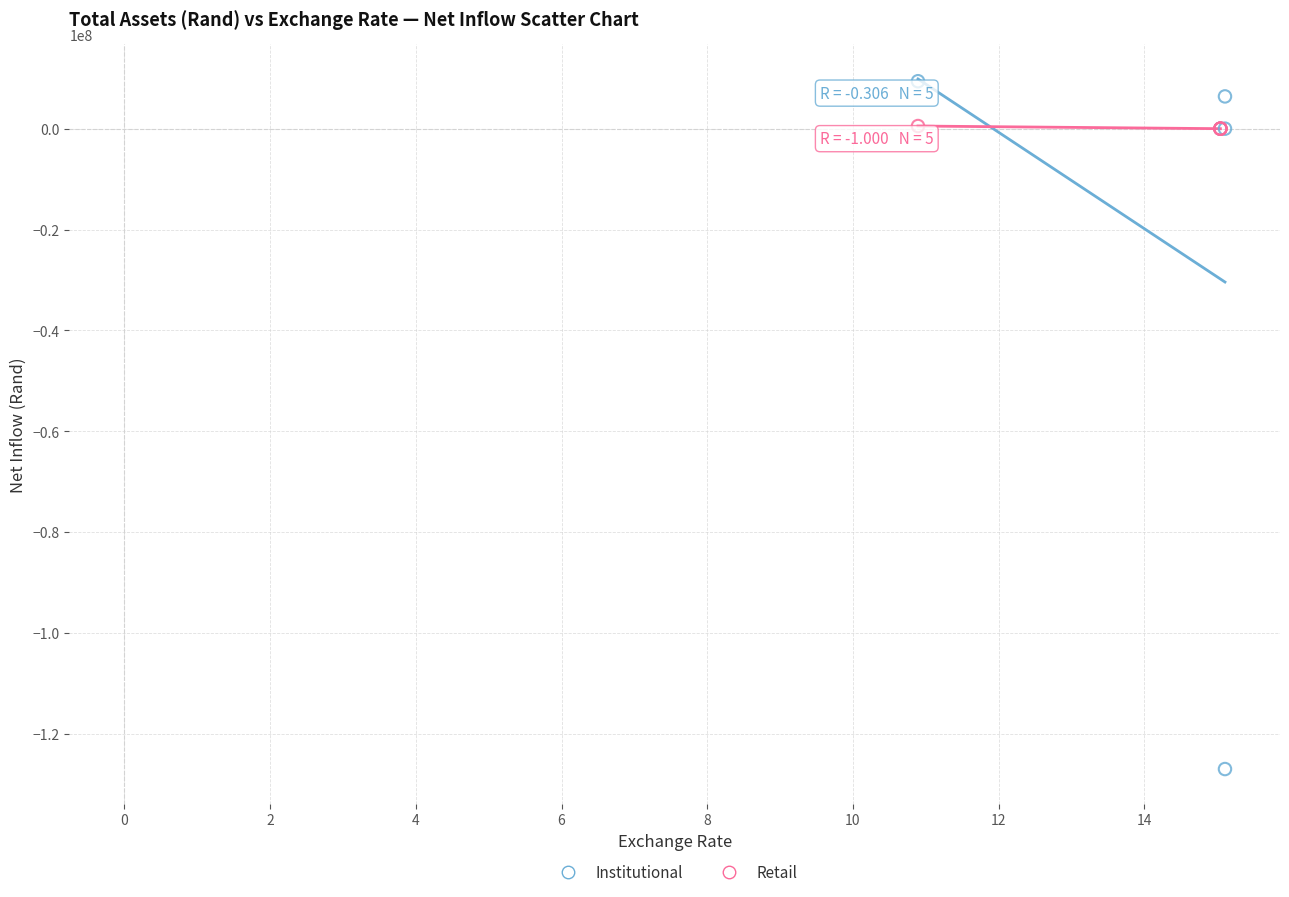

Which series has the largest Y range (max minus min)?

Institutional